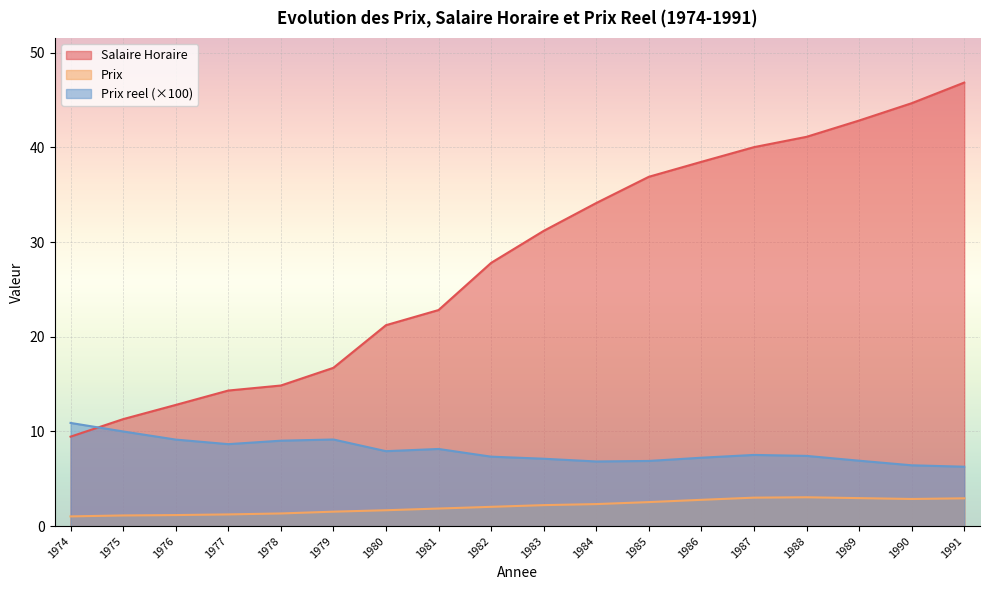

At how many categories does at least one series exceed 18?

12